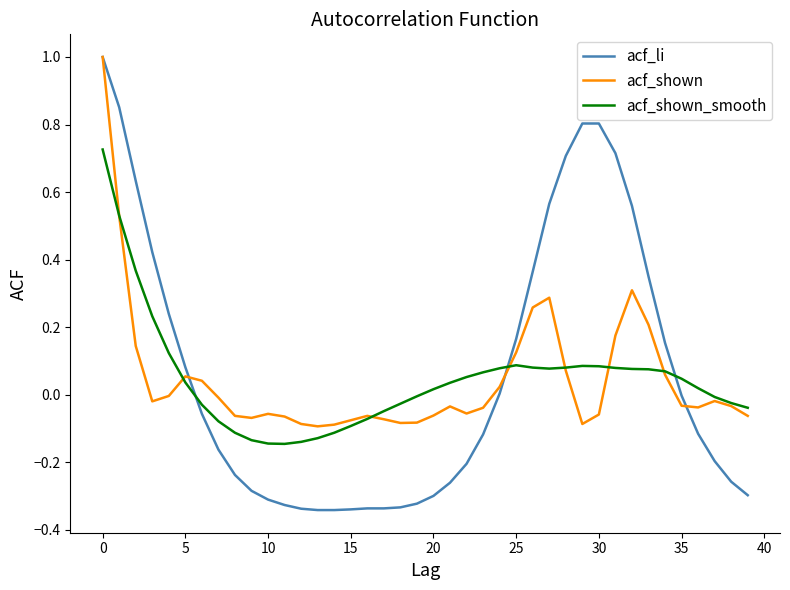

Which series has the widest spread of values?

acf_li